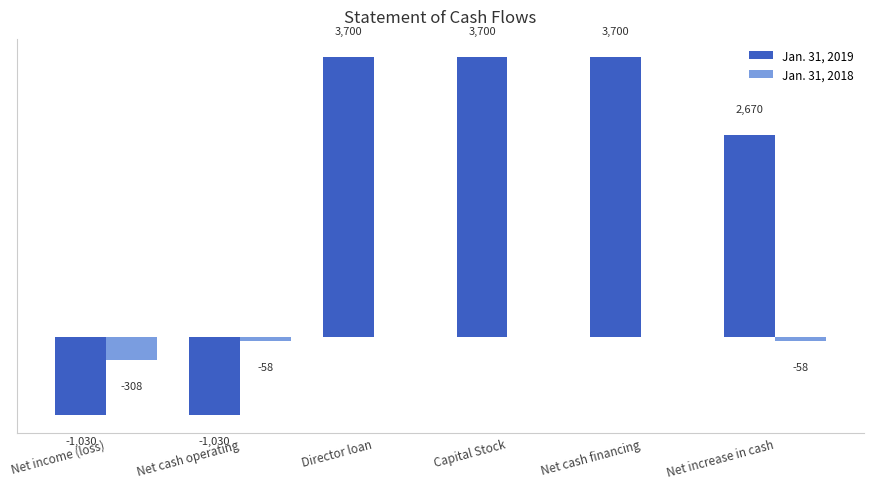

Is the value of Jan. 31, 2019 at Net income (loss) greater than the value of Jan. 31, 2018 at Net income (loss)?

No